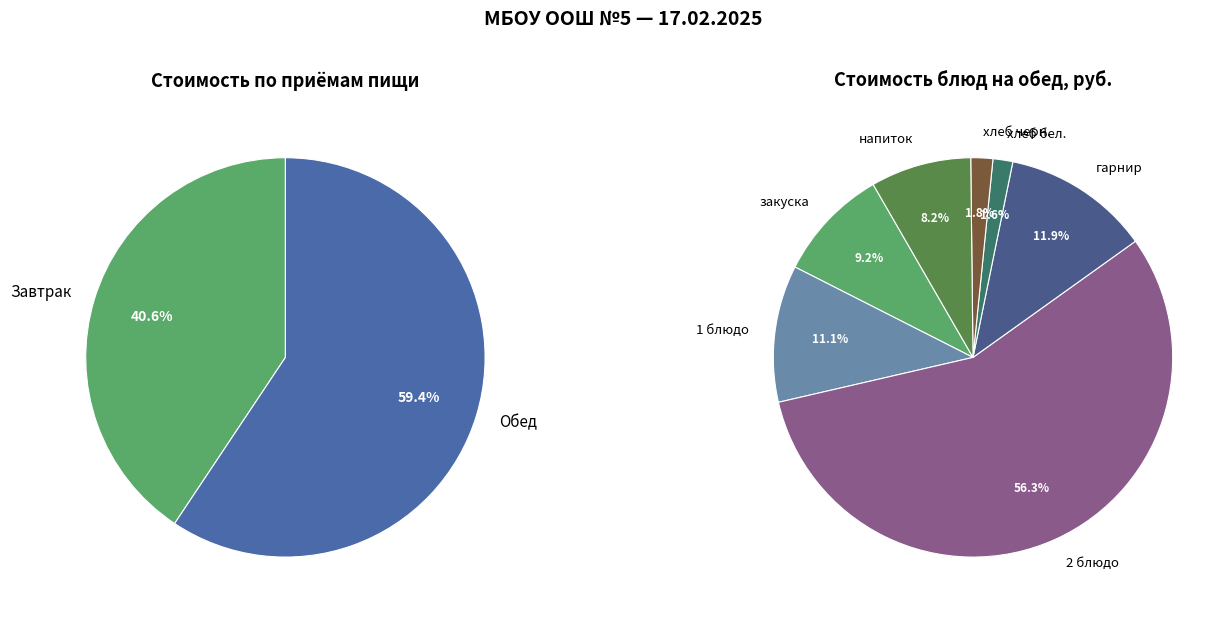

Which category has the biggest portion of the pie?

Обед